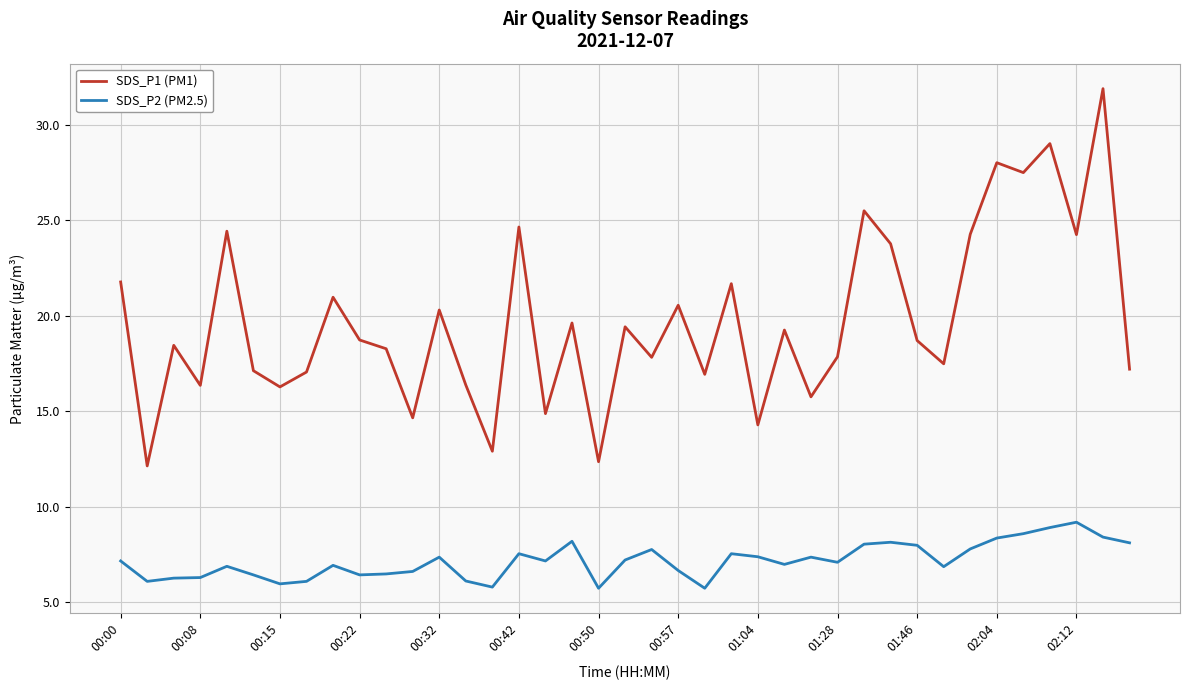

What are all the series names shown in the legend?

SDS_P1 (PM1), SDS_P2 (PM2.5)